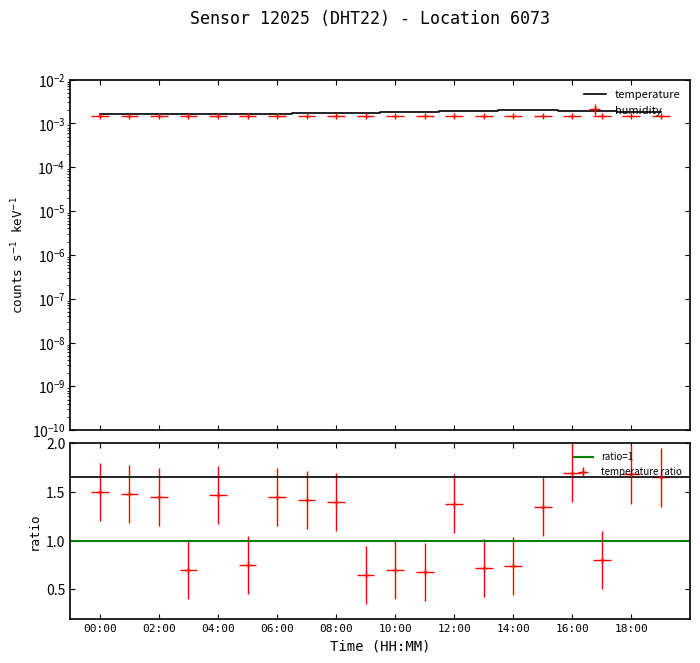

At 13:00, list the series in order from smallest to largest.

humidity, temperature